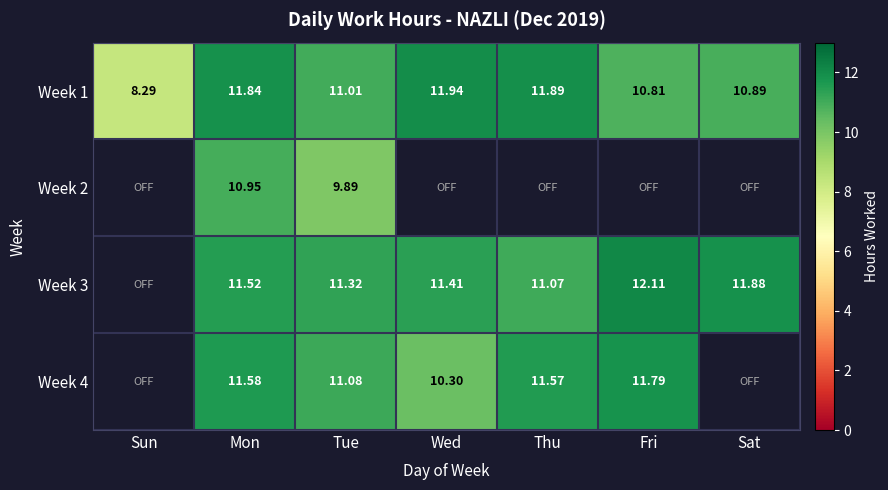

What is the total value across all series at Mon?

45.9